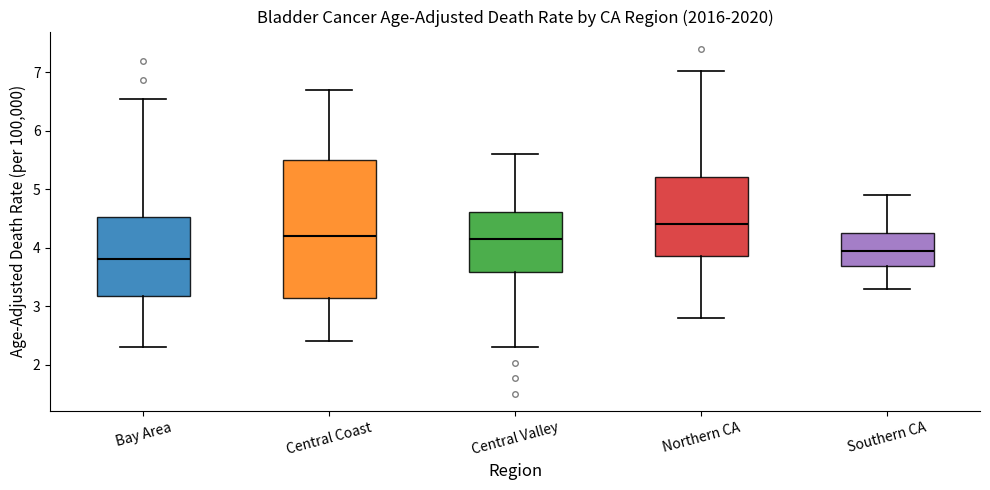

Which box is the tallest, from its lower edge to its upper edge?

Central Coast